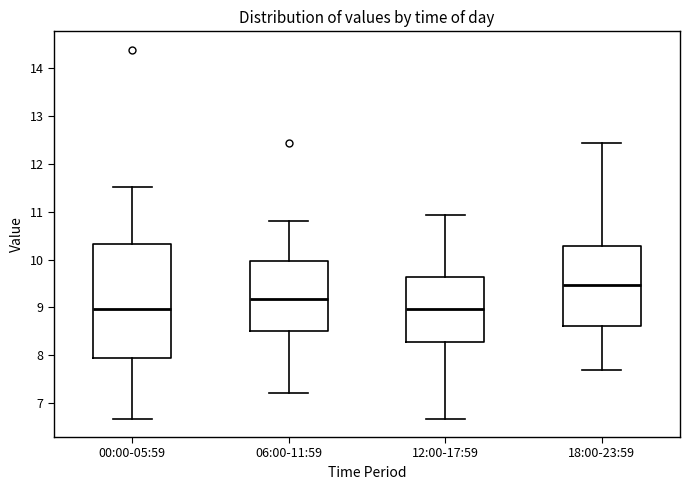

Which box's median line is the highest?

18:00-23:59